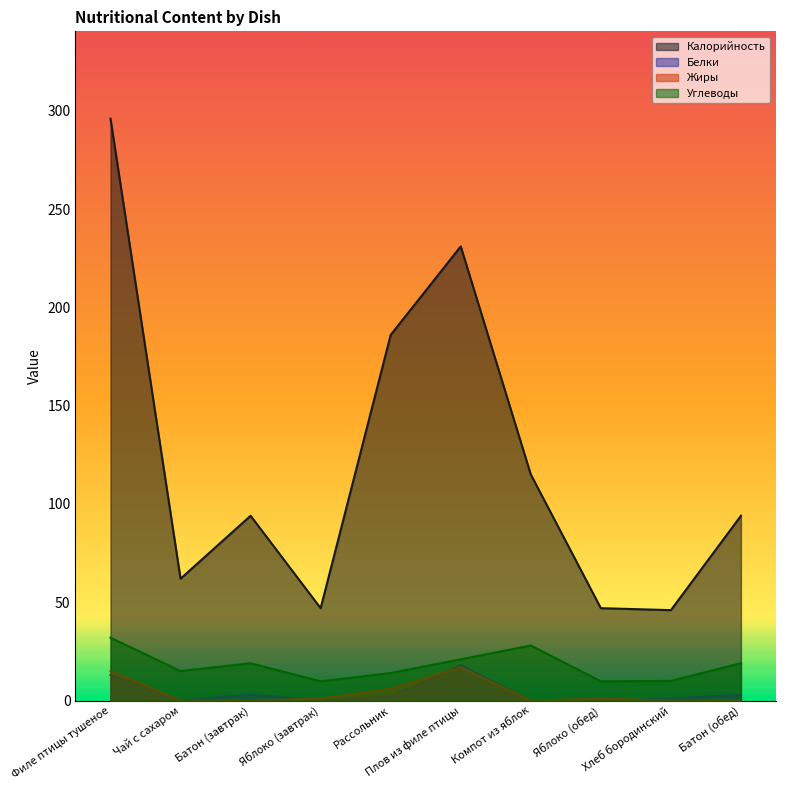

What position from the left is Батон (обед)?

10